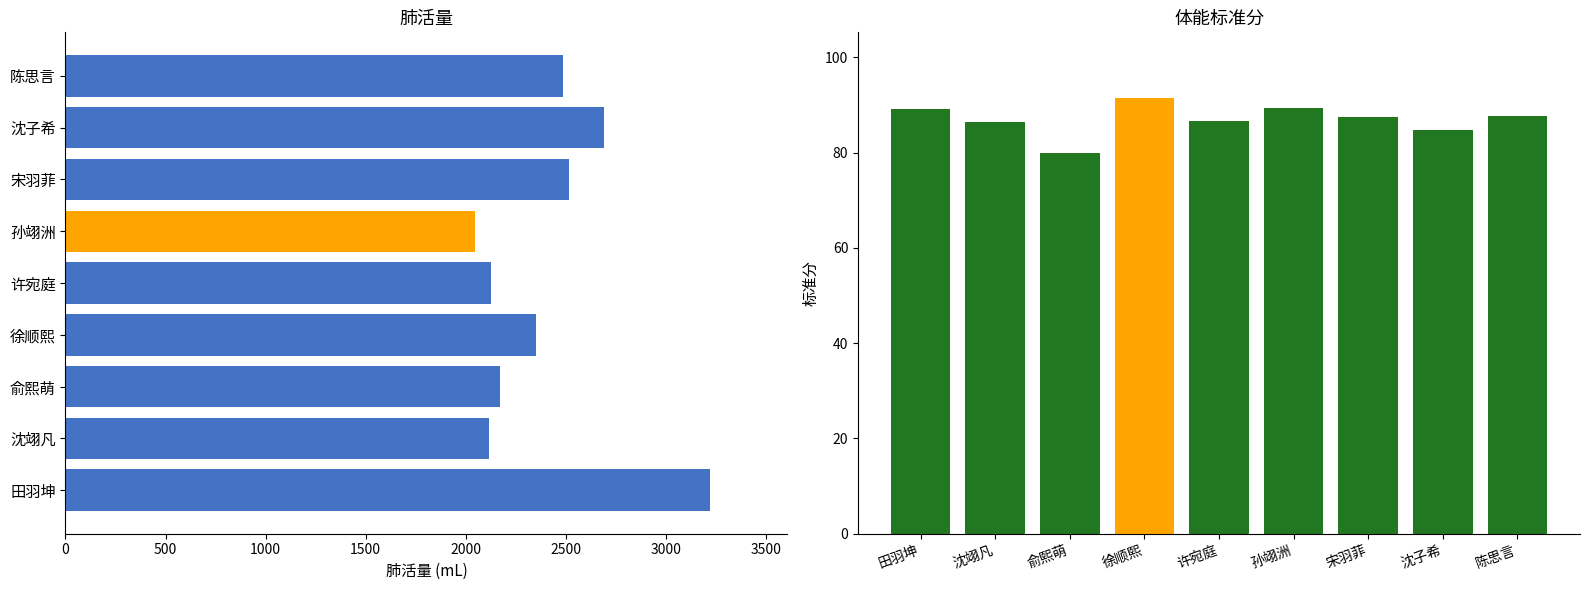

Is the value of 肺活量 at 宋羽菲 greater than the value of 标准分 at 宋羽菲?

Yes